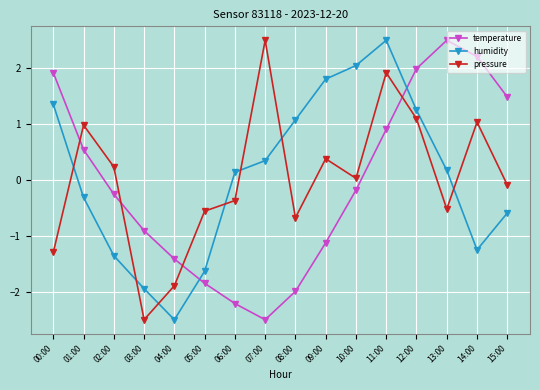

At 00:00, list the series in order from largest to smallest.

temperature, humidity, pressure